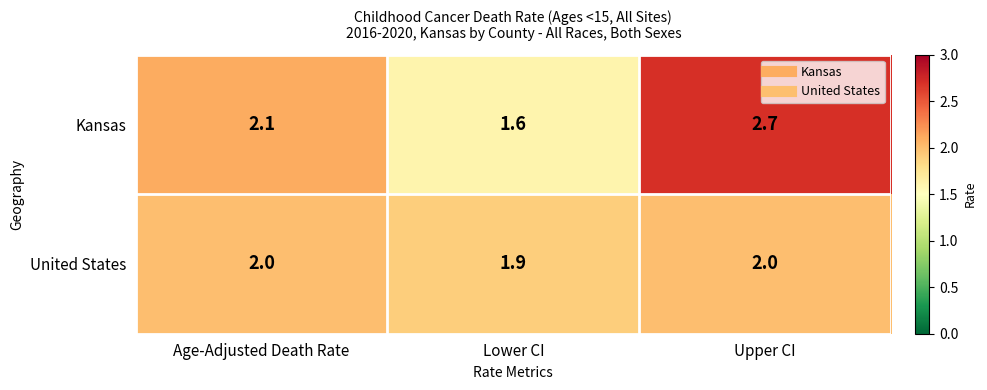

Read the United States value at Lower CI.

1.9